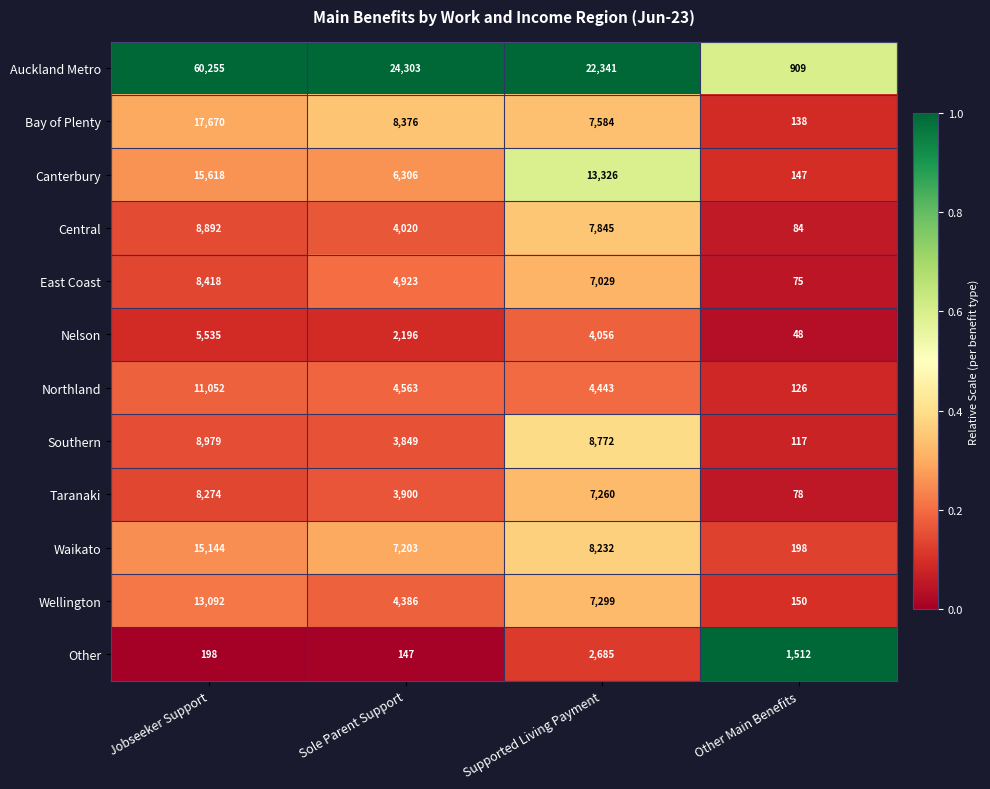

List the series in order of their peak value, lowest first.

Other, Nelson, Taranaki, East Coast, Central, Southern, Northland, Wellington, Waikato, Canterbury, Bay of Plenty, Auckland Metro